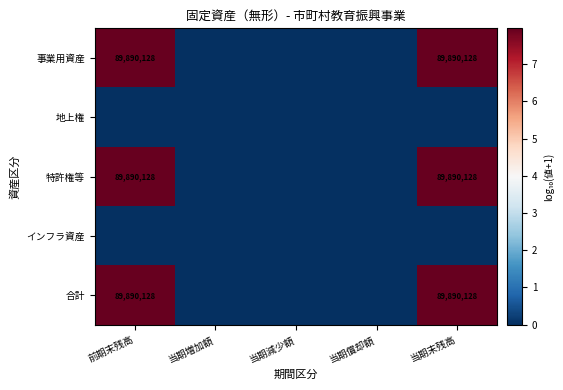

The 事業用資産 series shows 89890128 at 当期末残高. True or false?

True